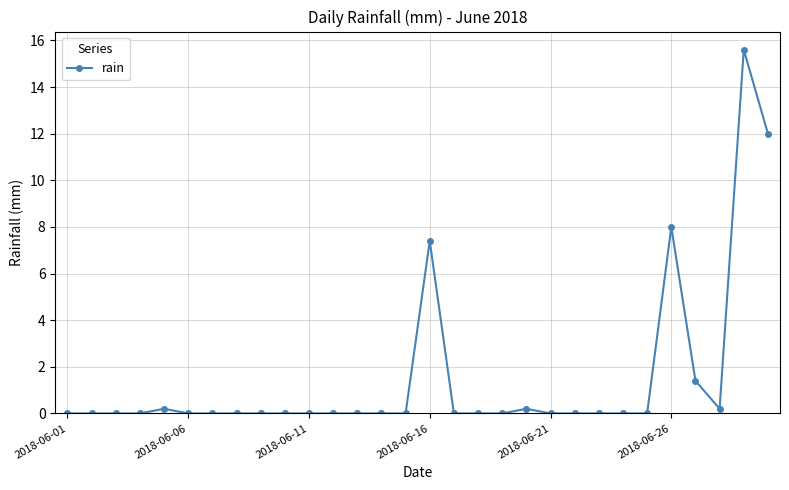

What is the maximum value shown in the chart?

15.6